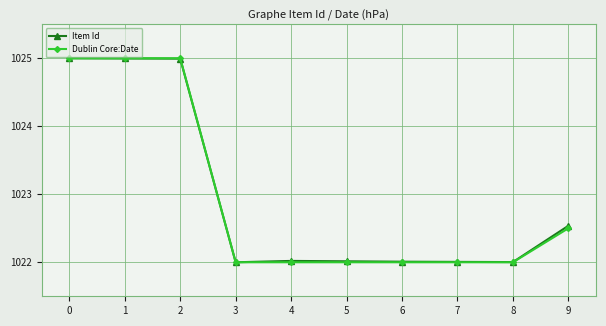

Which series changed the most between 0 and 9?

Dublin Core:Date